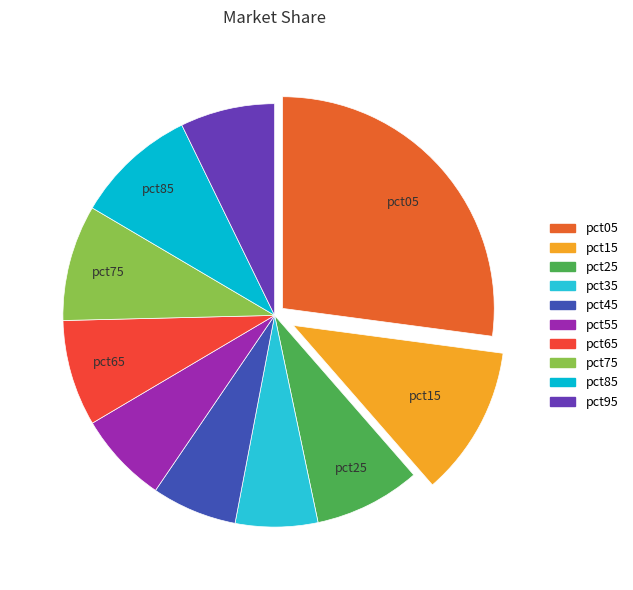

What percentage do pct15 and pct85 together represent?

20.8%